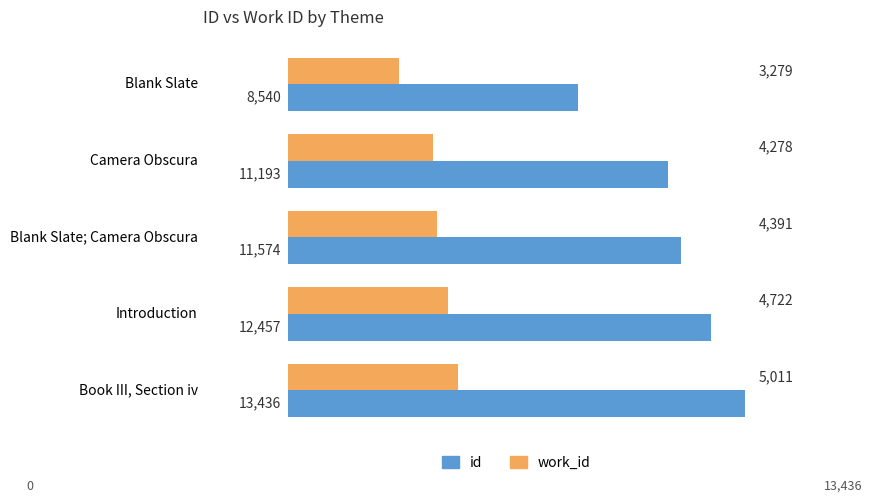

Rank the categories by id value from highest to lowest.

Book III, Section iv, Introduction, Blank Slate; Camera Obscura, Camera Obscura, Blank Slate